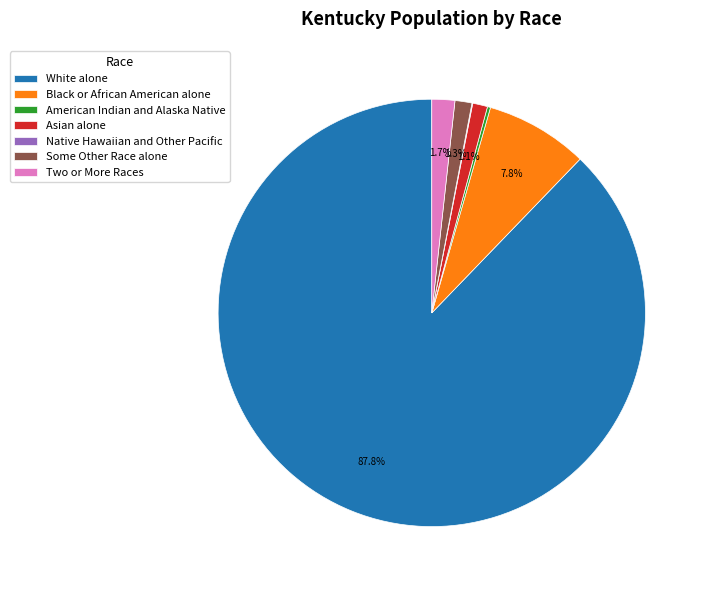

What is the largest slice in the pie chart?

White alone